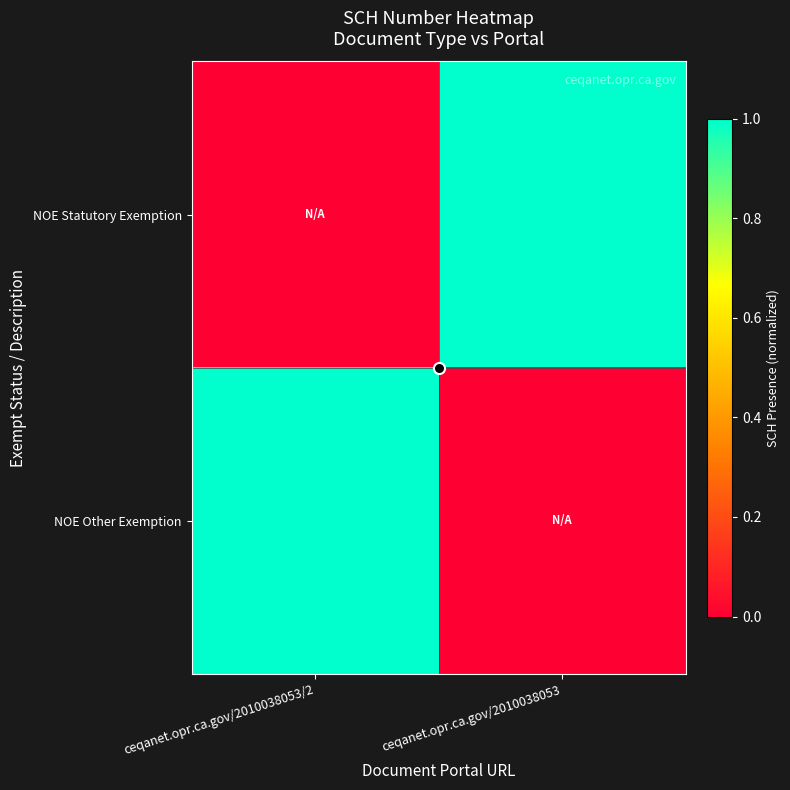

What is the total value across all series at ceqanet.opr.ca.gov/2010038053/2?

1